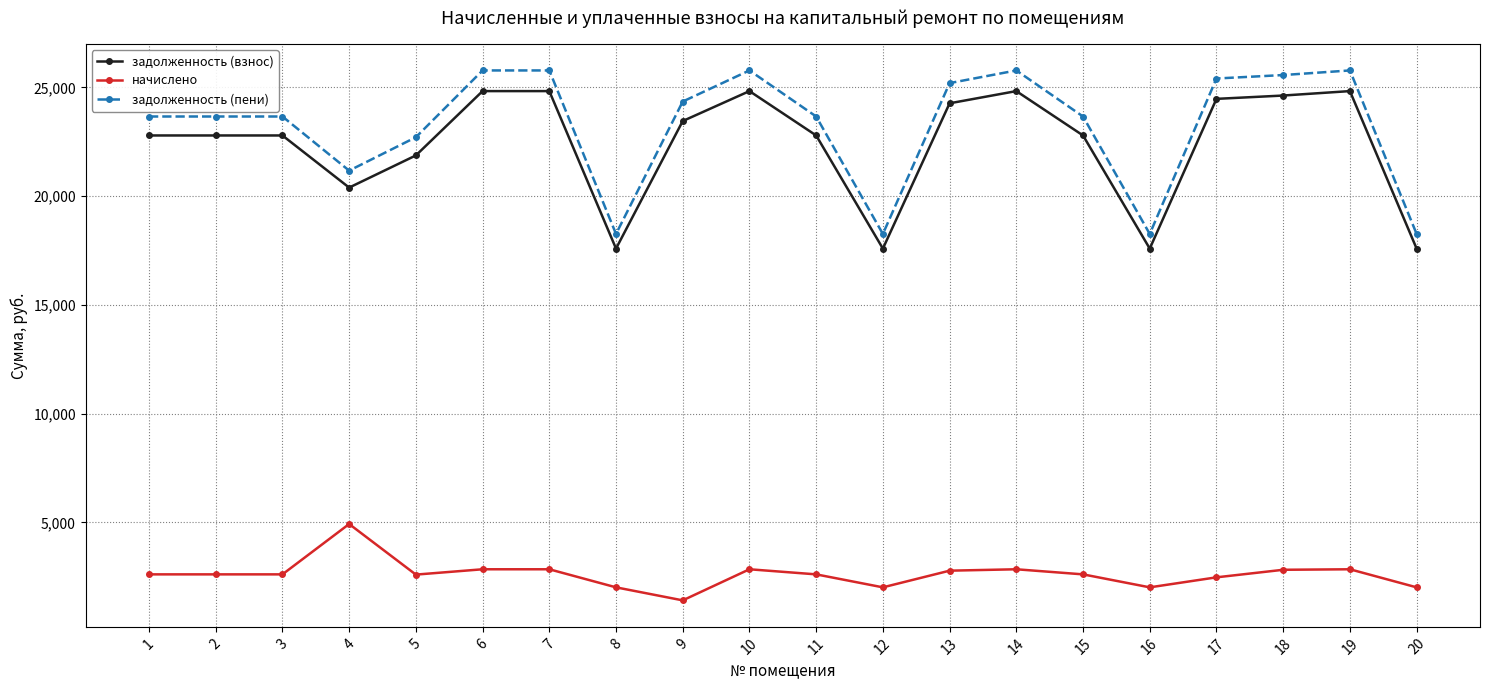

At which label does задолженность (взнос) first exceed 22791?

1